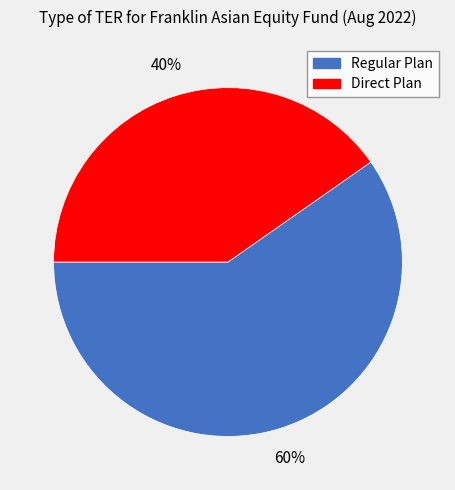

The Direct Plan slice represents 40% of the pie. True or false?

True